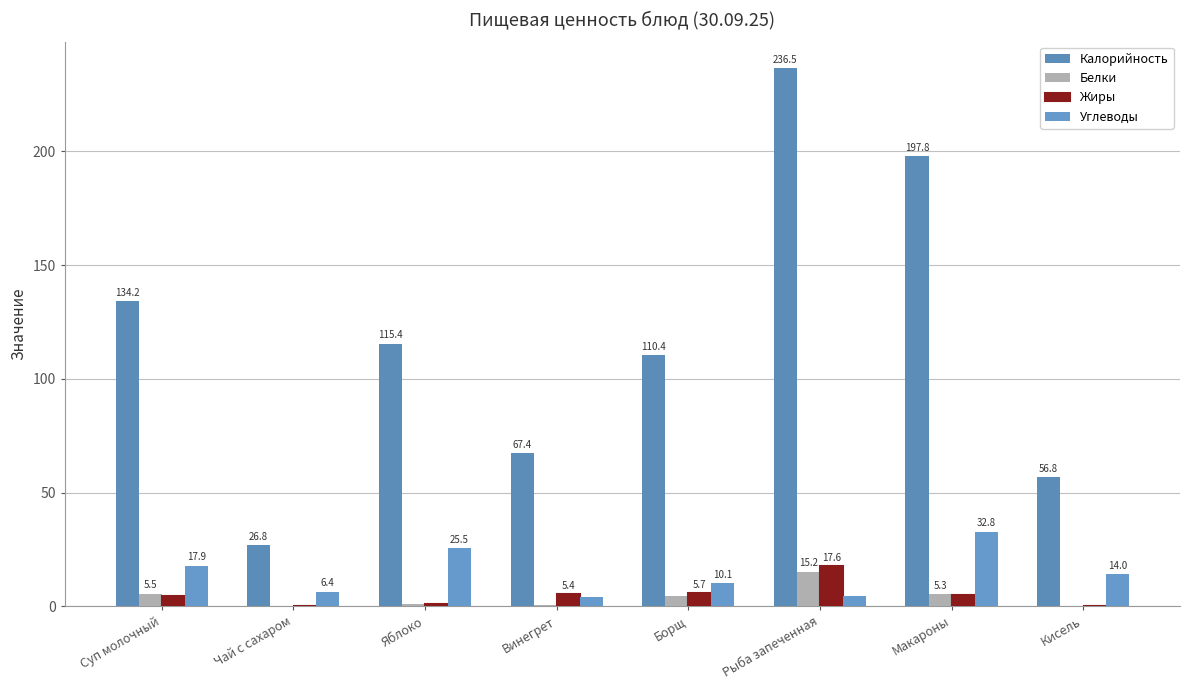

How many series are shown in this chart?

4